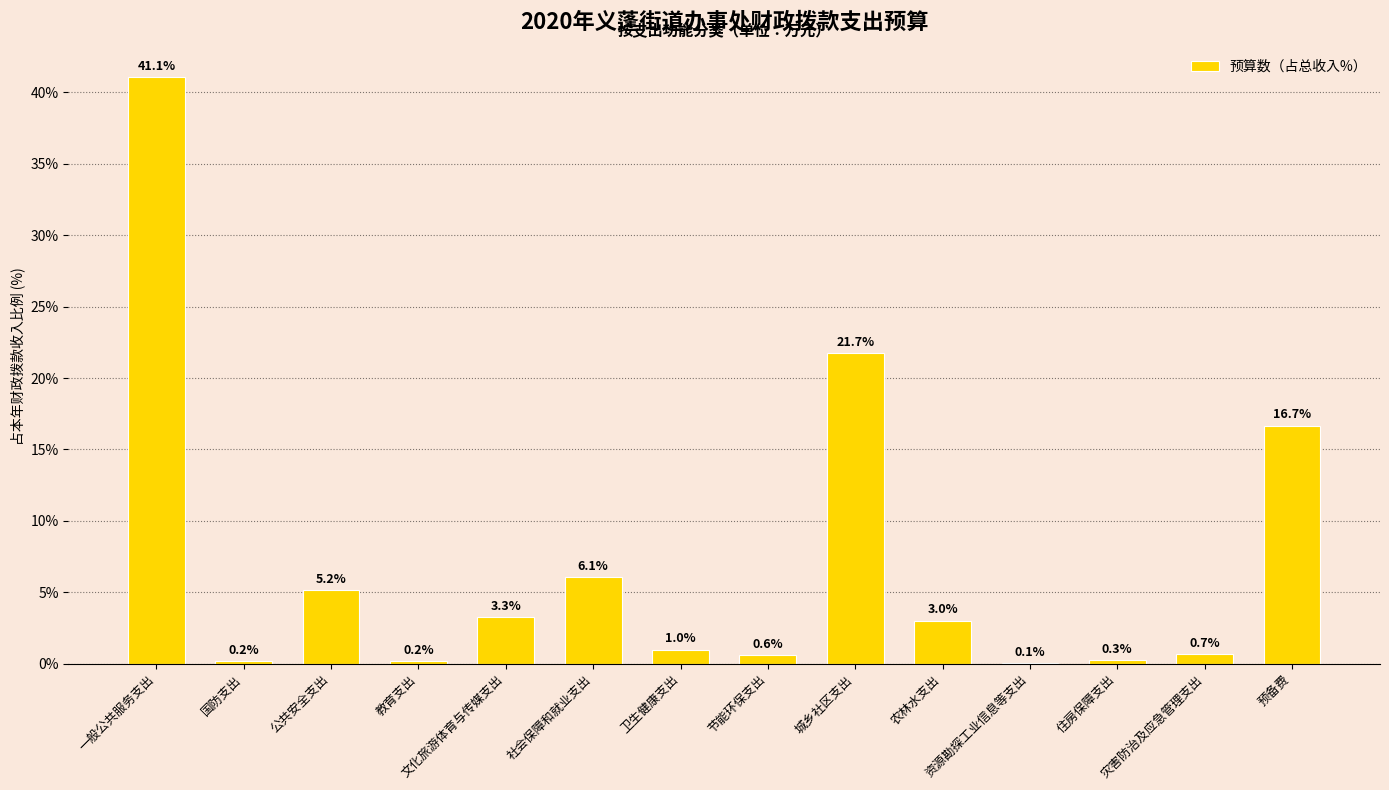

Between 农林水支出 and 社会保障和就业支出, which is larger?

社会保障和就业支出